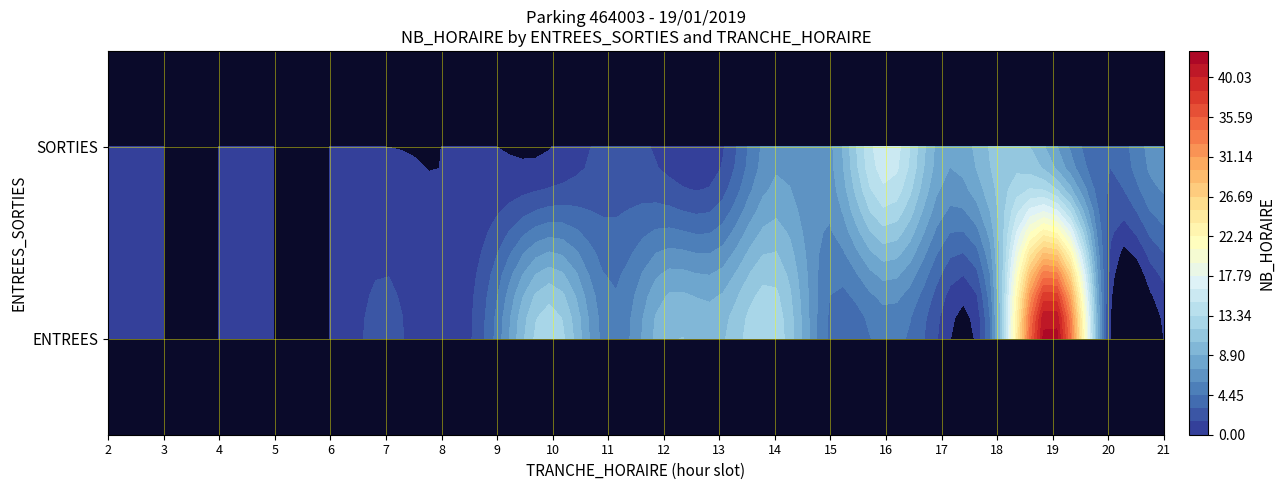

At how many categories does at least one series exceed 16?

1